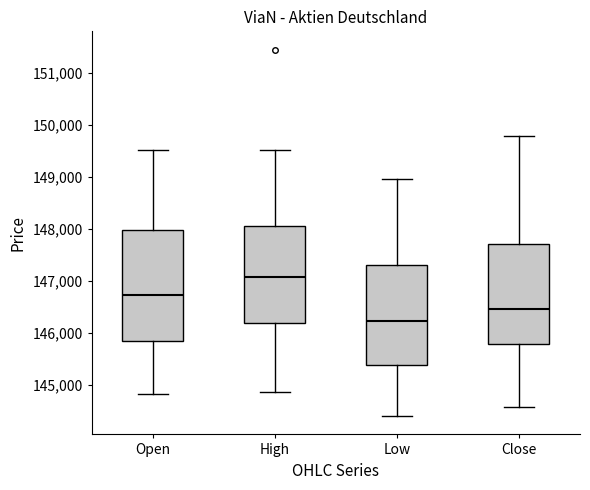

Reading left to right, read every box against the y-axis: the position of its median line, the range the box covers, and the ends of its whiskers. The values are not printed on the chart, so give them approximately, as read against the axis.

Open: median 146700, box 145800 to 148000, whiskers 144800 to 149500
High: median 147100, box 146200 to 148000, whiskers 144900 to 149500
Low: median 146200, box 145400 to 147300, whiskers 144400 to 149000
Close: median 146500, box 145800 to 147700, whiskers 144600 to 149800